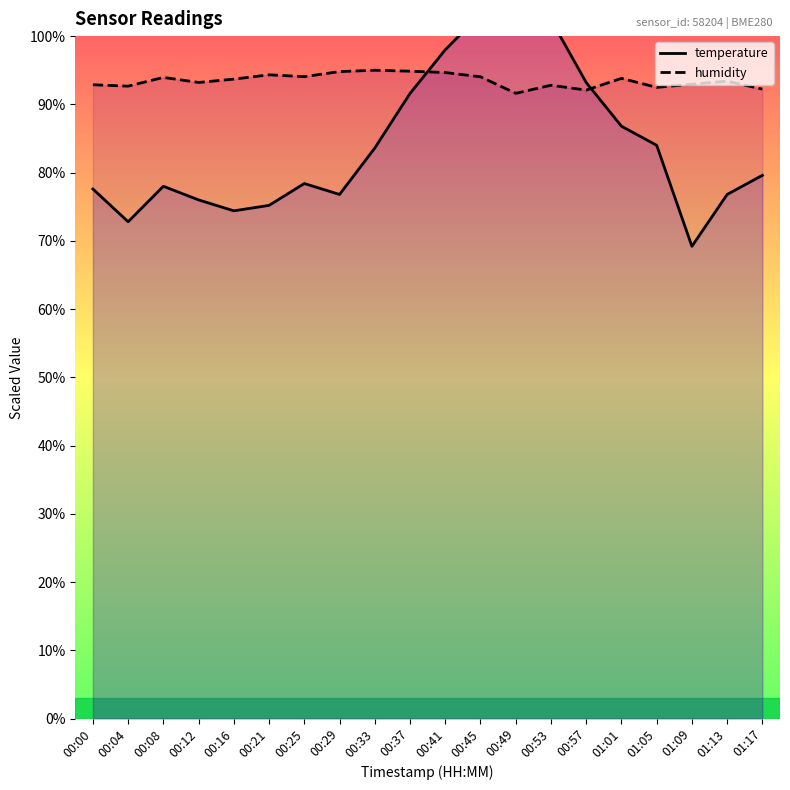

How many data points does each series have?

20